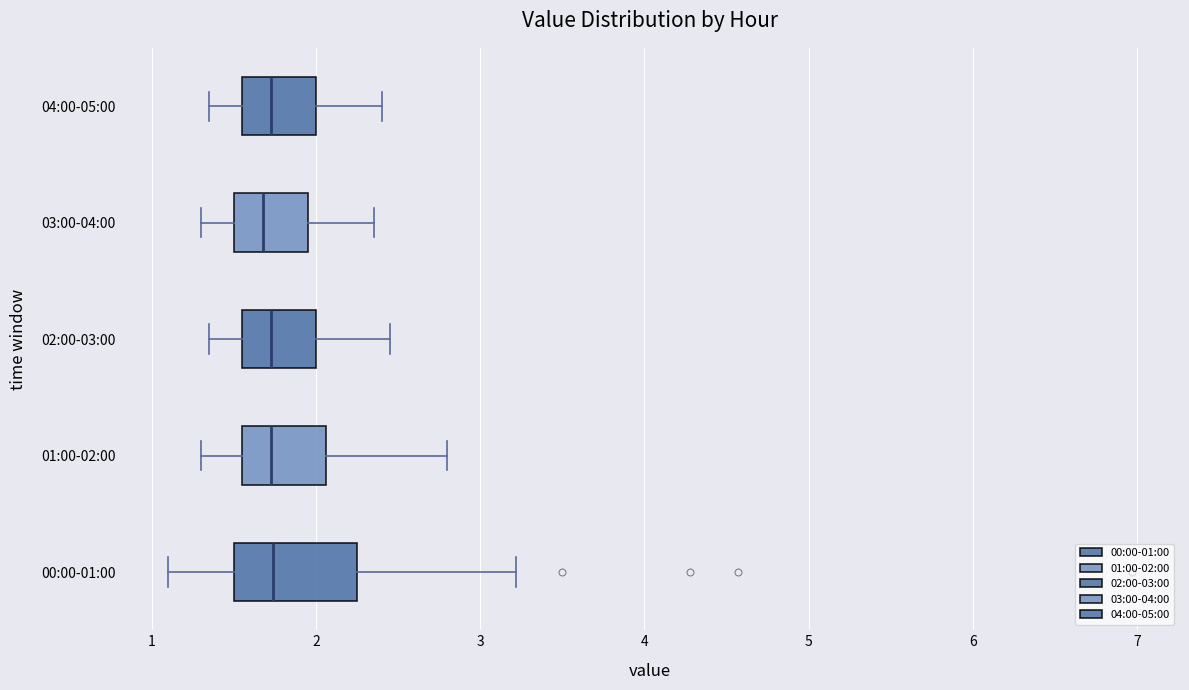

Reading bottom to top, transcribe this box plot: for each box, give where its median line is, the range the box spans, and where its two whiskers end, as read against the x-axis. The values are not printed on the chart, so give them approximately, as read against the axis.

00:00-01:00: median 1.7, box 1.5 to 2.3, whiskers 1.1 to 3.2
01:00-02:00: median 1.7, box 1.6 to 2.1, whiskers 1.3 to 2.8
02:00-03:00: median 1.7, box 1.6 to 2.0, whiskers 1.4 to 2.5
03:00-04:00: median 1.7, box 1.5 to 2.0, whiskers 1.3 to 2.4
04:00-05:00: median 1.7, box 1.6 to 2.0, whiskers 1.4 to 2.4